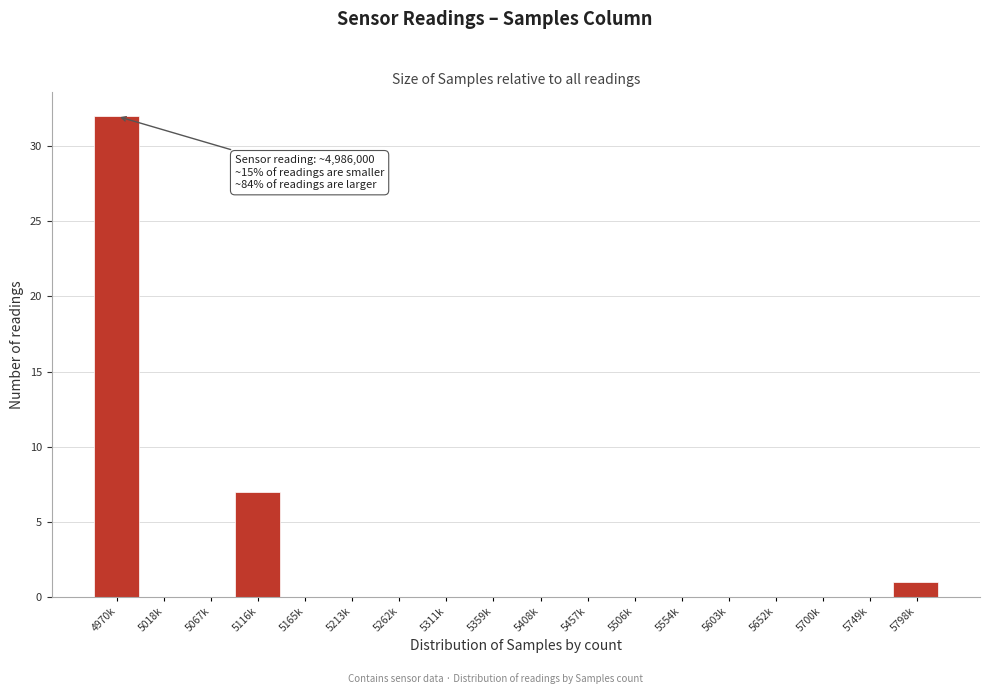

Reading left to right, extract all data points from this chart.

4970k=32	5018k=0	5067k=0	5116k=7	5165k=0	5213k=0	5262k=0	5311k=0	5359k=0	5408k=0	5457k=0	5506k=0	5554k=0	5603k=0	5652k=0	5700k=0	5749k=0	5798k=1